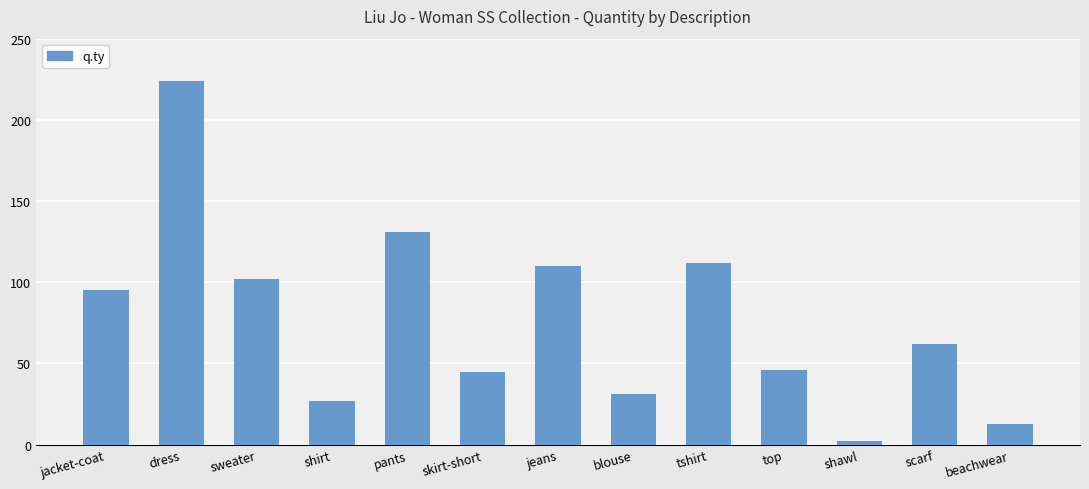

At which label does the data first exceed 62?

jacket-coat